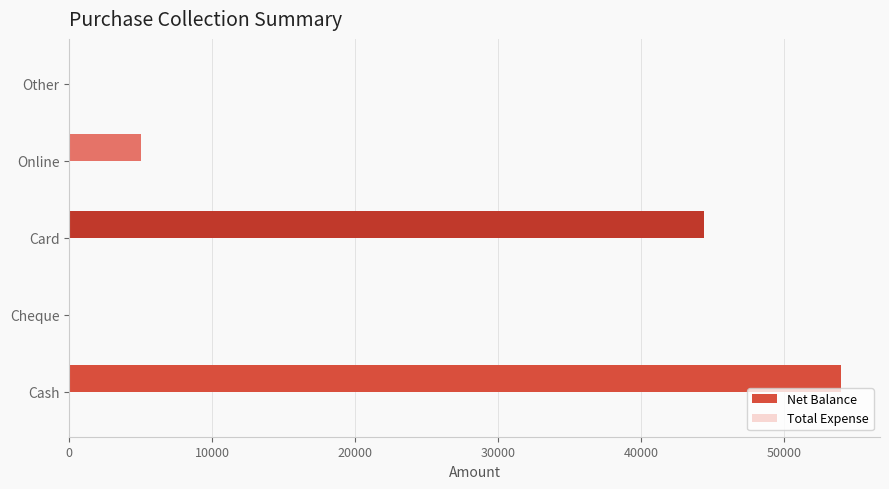

Between Cash and Card, which is larger?

Cash